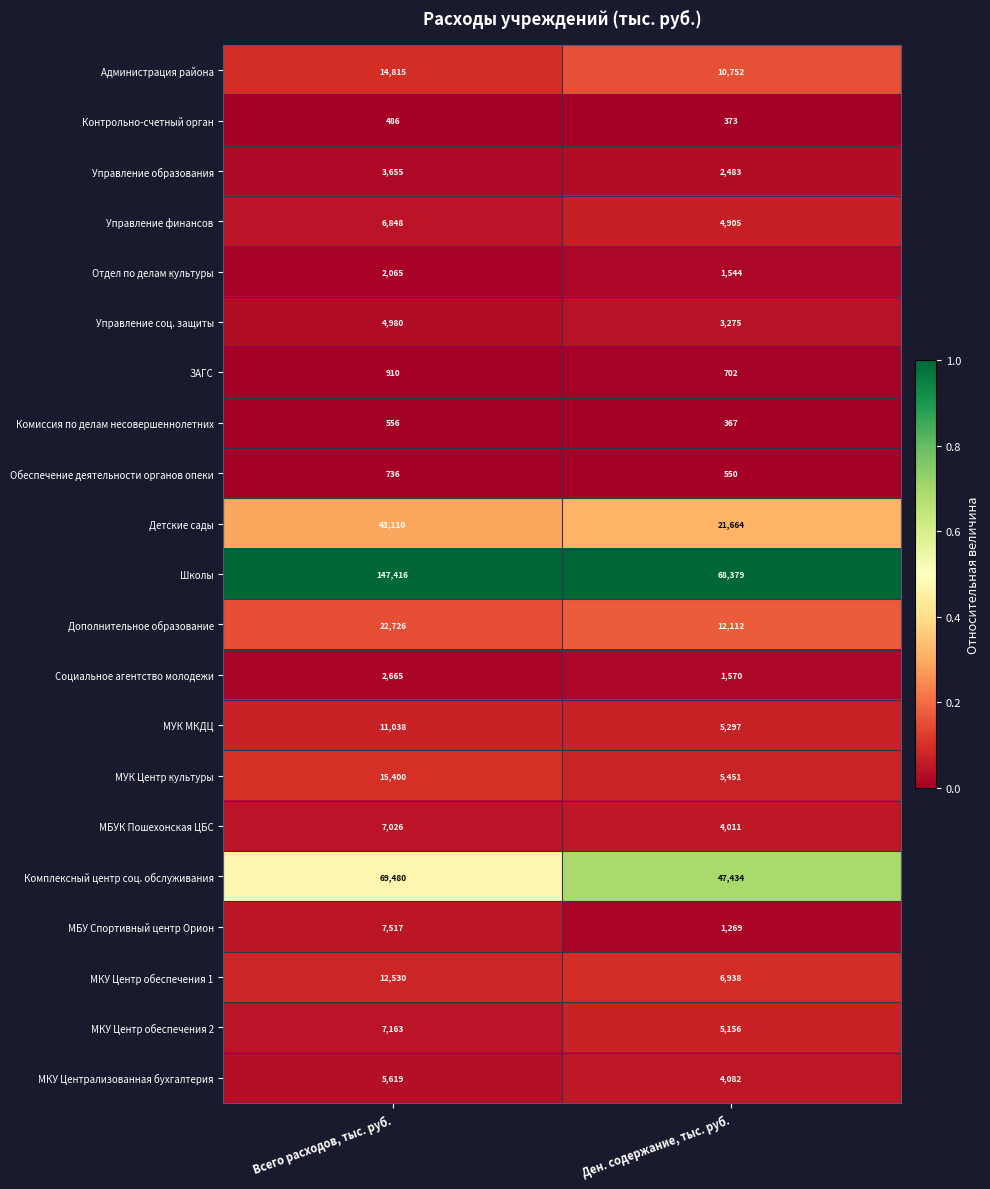

Where is МКУ Централизованная бухгалтерия nearest to the value 4850?

Ден. содержание, тыс. руб.